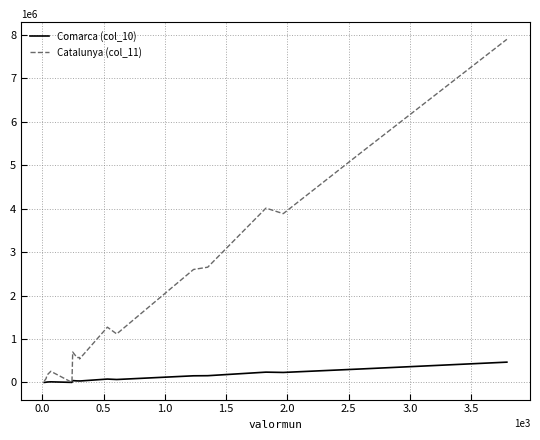

The value of Comarca (col_10) at 1.0 is 14034.0. True or false?

True